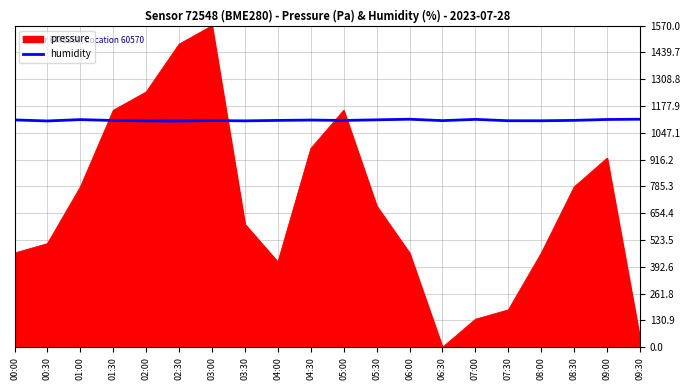

True or false: humidity has a value of 1602.6 at 07:00.

False